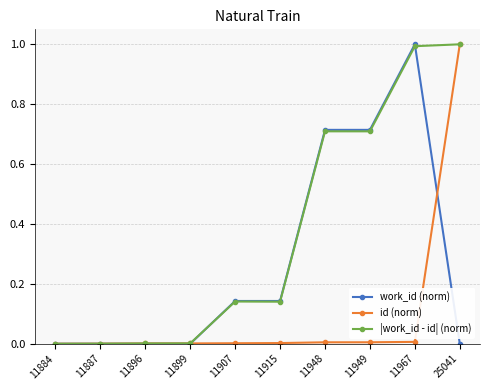

What is the maximum value for id (norm)?

1.0